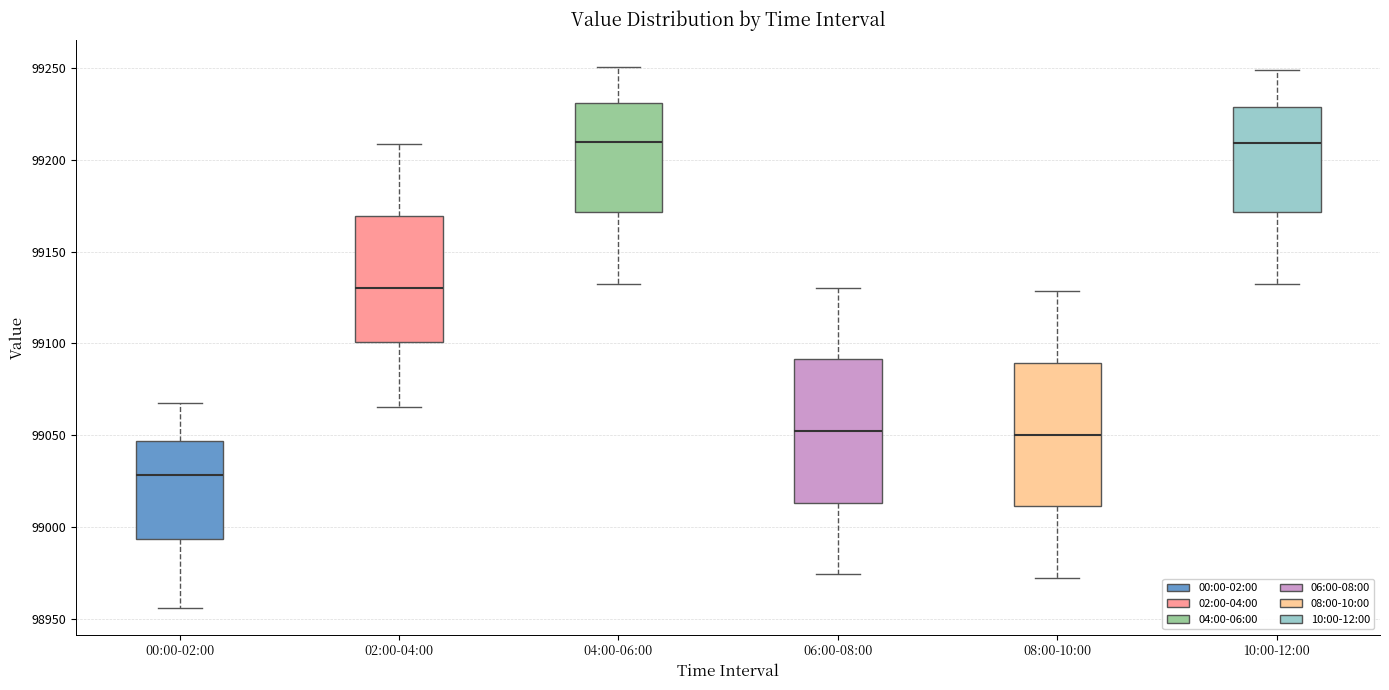

Reading left to right, read every box against the y-axis: the position of its median line, the range the box covers, and the ends of its whiskers. The values are not printed on the chart, so give them approximately, as read against the axis.

00:00-02:00: median 99030, box 98995 to 99045, whiskers 98955 to 99070
02:00-04:00: median 99130, box 99100 to 99170, whiskers 99065 to 99210
04:00-06:00: median 99210, box 99170 to 99230, whiskers 99135 to 99250
06:00-08:00: median 99050, box 99015 to 99090, whiskers 98975 to 99130
08:00-10:00: median 99050, box 99010 to 99090, whiskers 98970 to 99130
10:00-12:00: median 99210, box 99170 to 99230, whiskers 99130 to 99250